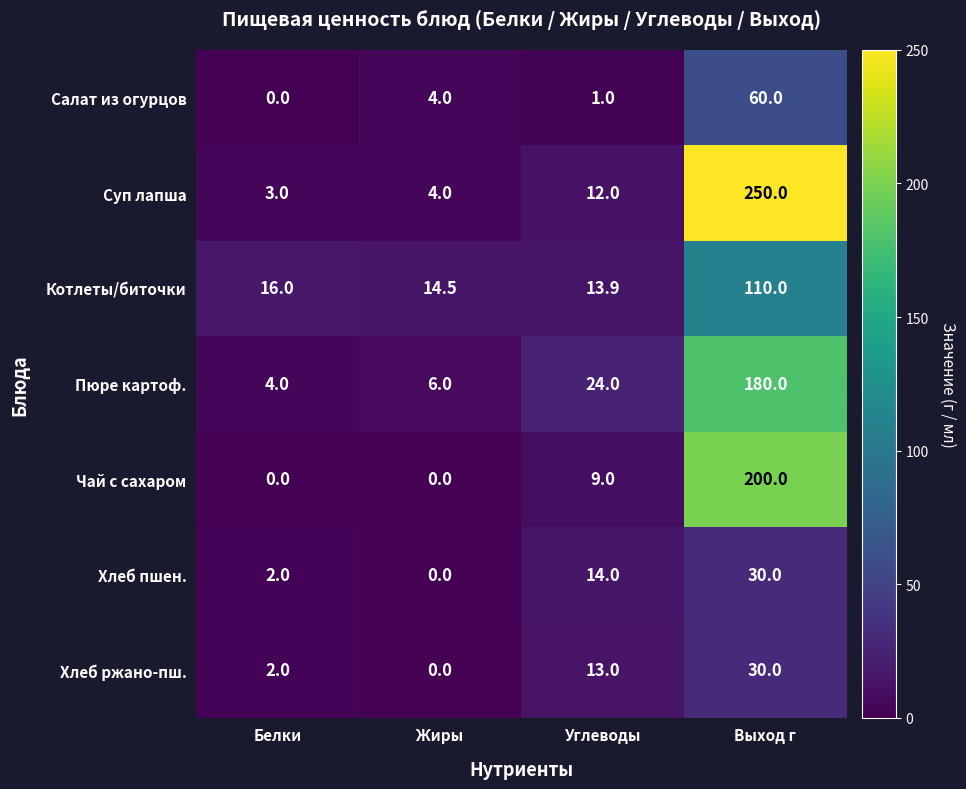

What is the difference between the highest and lowest values at Белки?

16.0